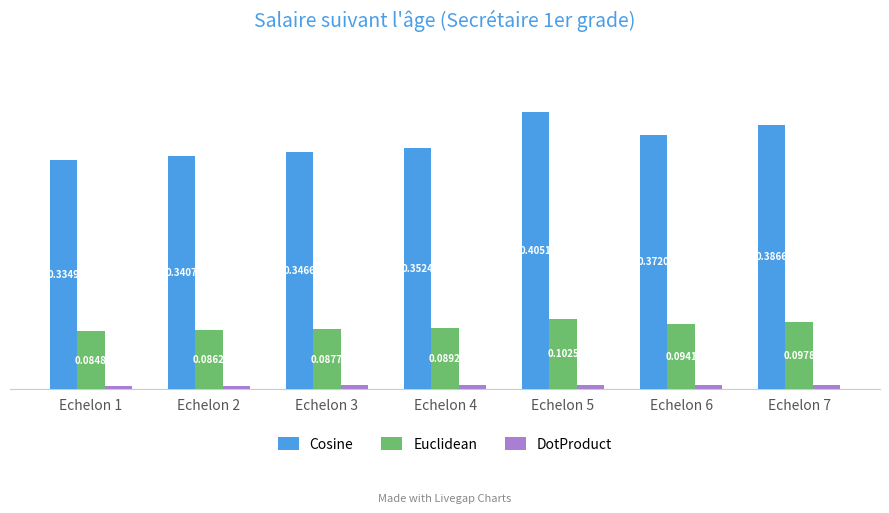

Rank the series at Echelon 2 from lowest to highest value.

DotProduct, Euclidean, Cosine